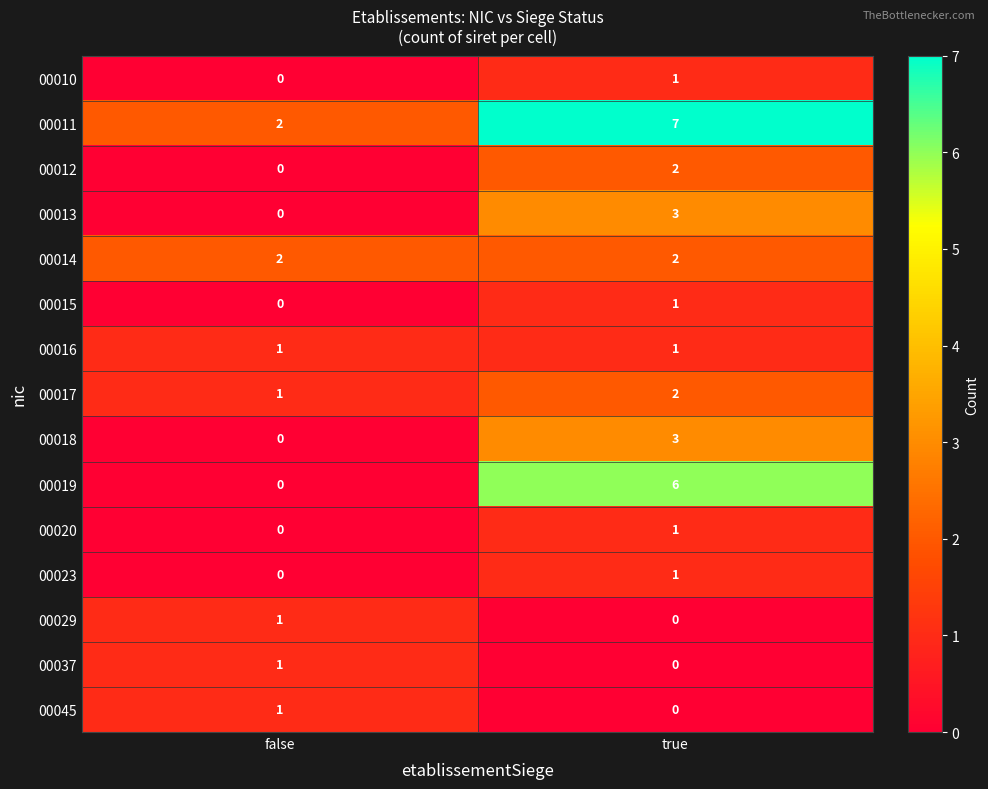

How many data points in 00012 are less than 2?

1